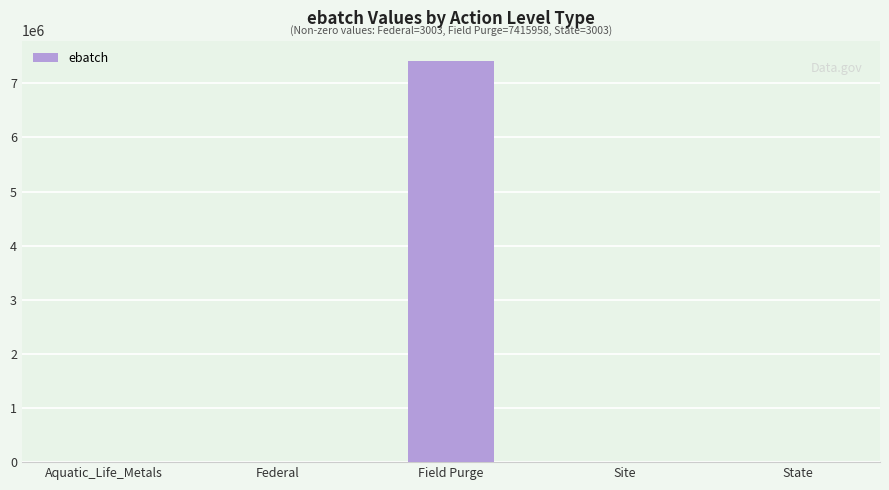

Is it true that the value at Aquatic_Life_Metals is 4791294?

False